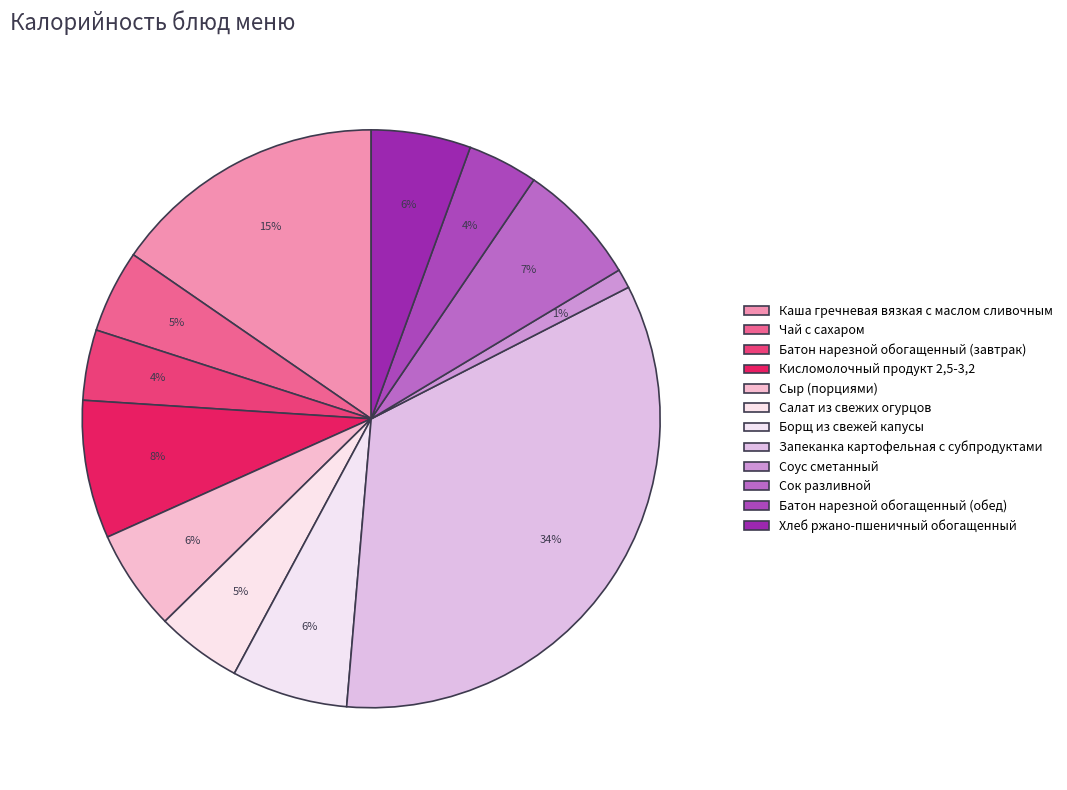

Which category has the biggest portion of the pie?

Запеканка картофельная с субпродуктами